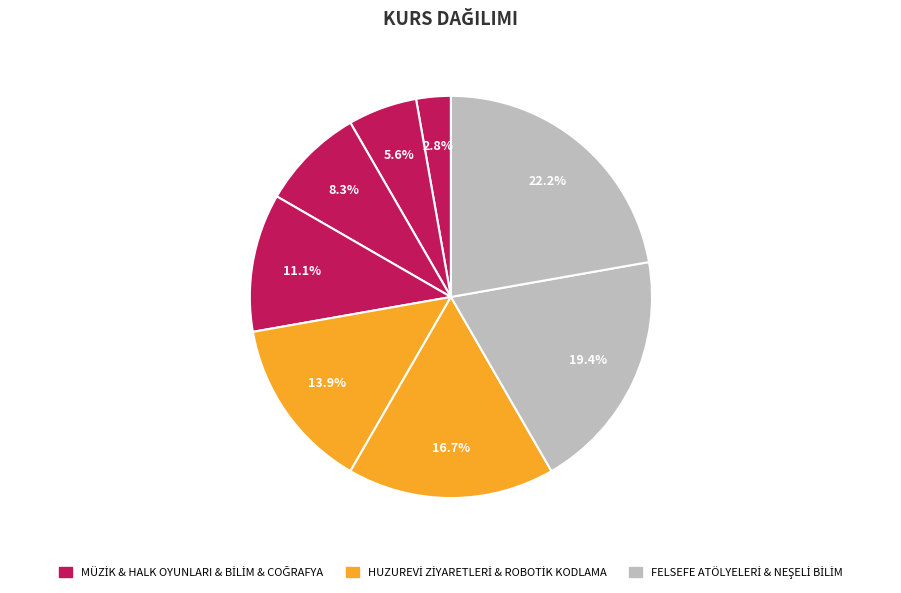

How many slices are in this pie chart?

8